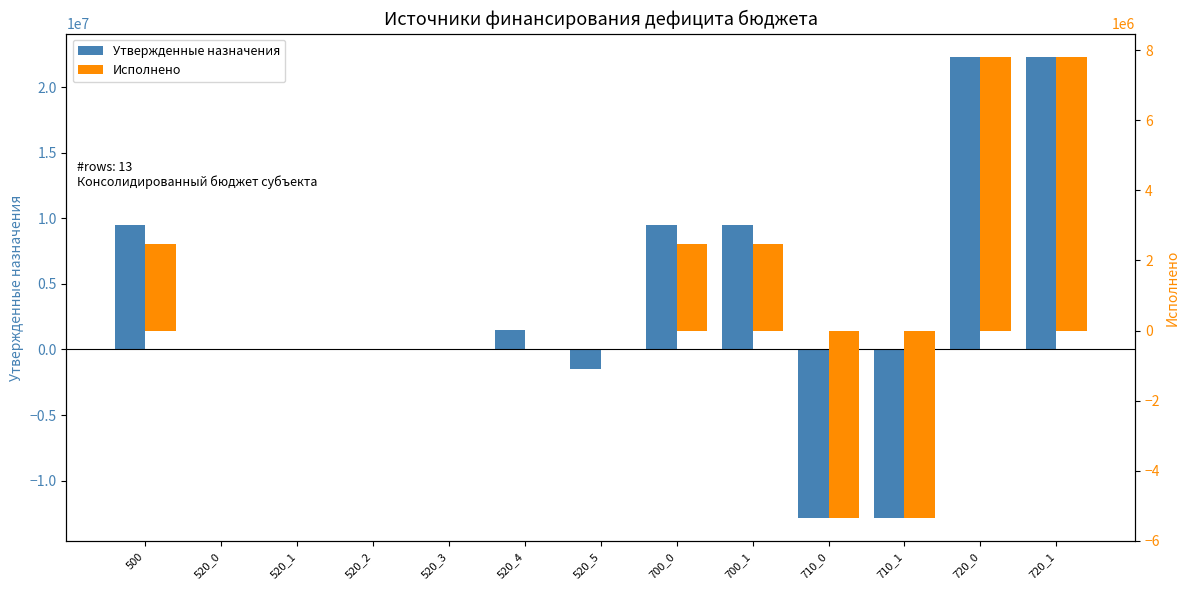

What is the total value across all series at 520_4?

1473500.0